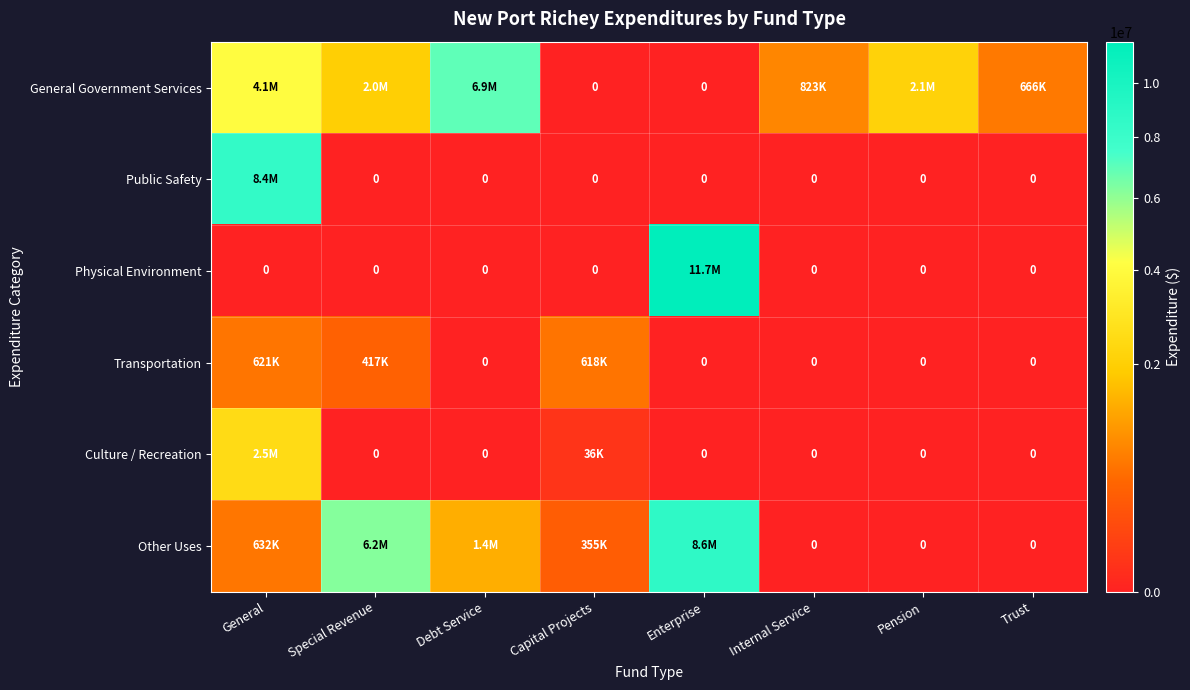

At Internal Service, list the series in order from largest to smallest.

General Government Services, Public Safety, Physical Environment, Transportation, Culture / Recreation, Other Uses